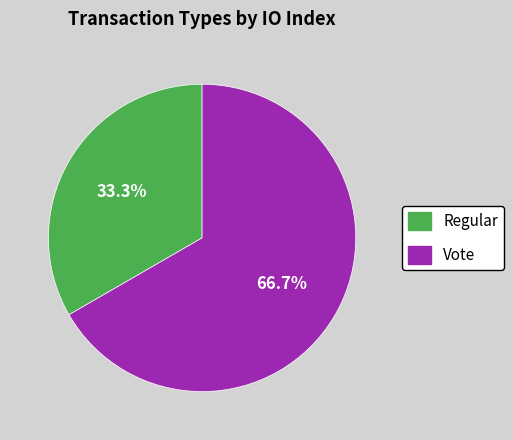

True or false: Regular accounts for 33% of the total.

True